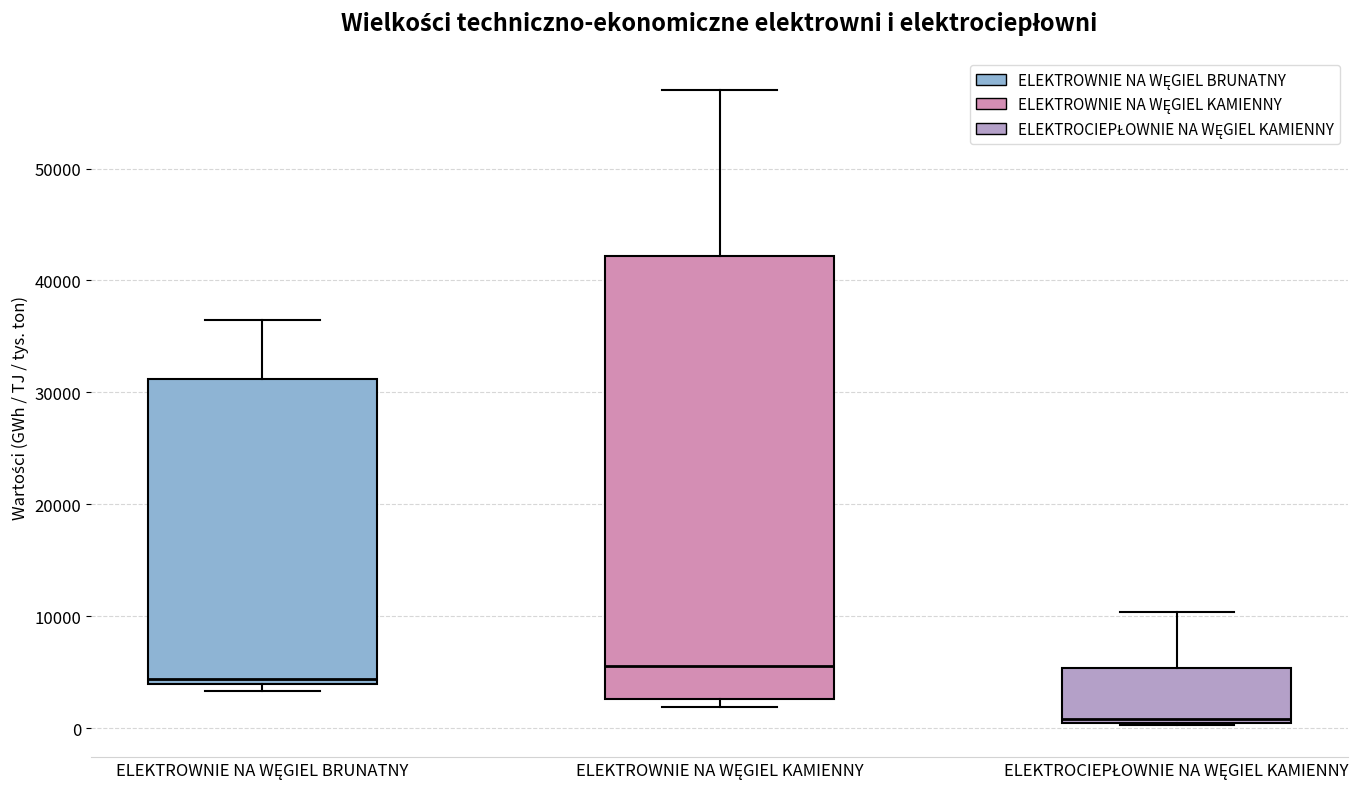

Which box has the lowest median line?

ELEKTROCIEPŁOWNIE NA WĘGIEL KAMIENNY